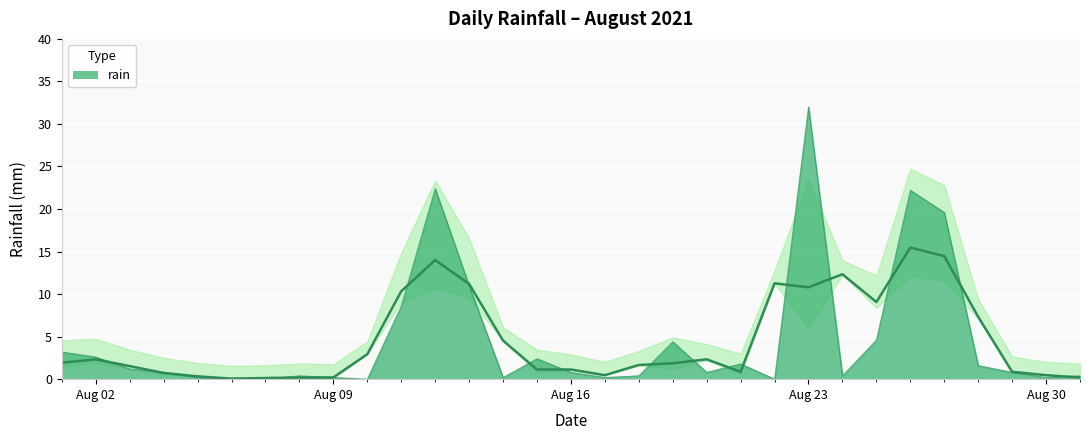

Which category has the lowest value across all series?

2021-08-06